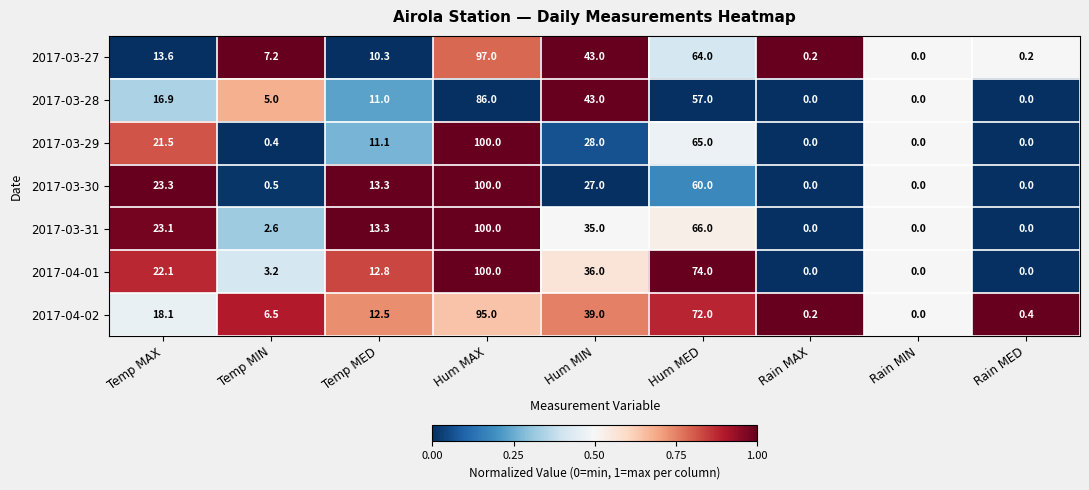

Read the 2017-03-29 value at Hum MAX.

100.0